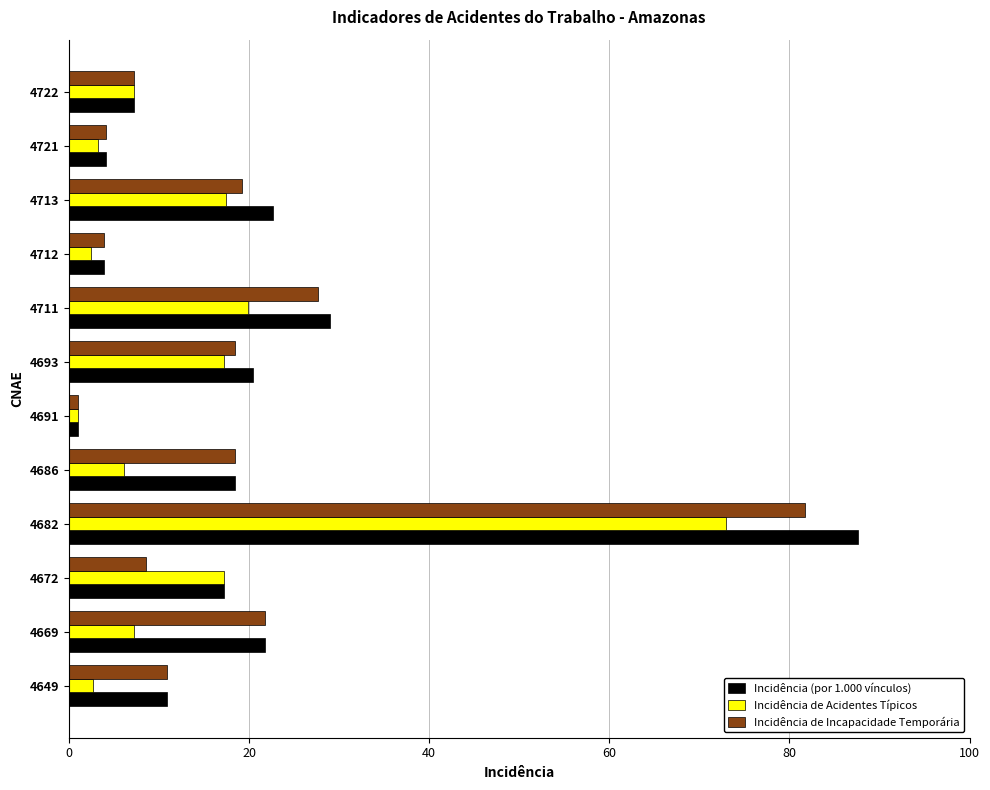

What is the difference between the maximum and second lowest values in the Incidência de Incapacidade Temporária series?

77.9